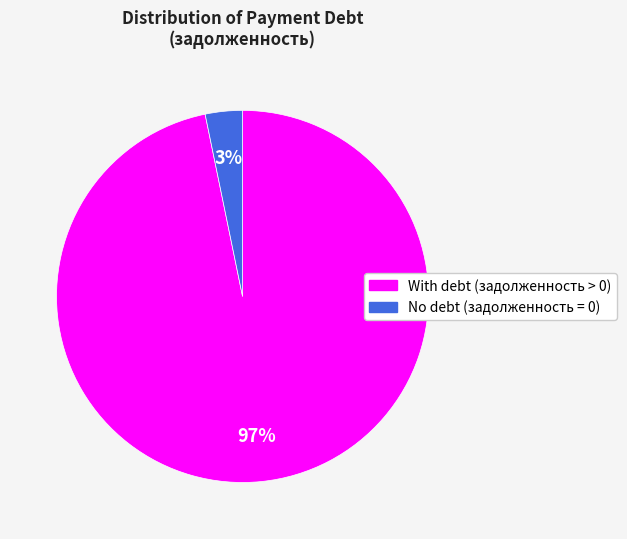

Is there any slice that represents more than half of the pie?

Yes